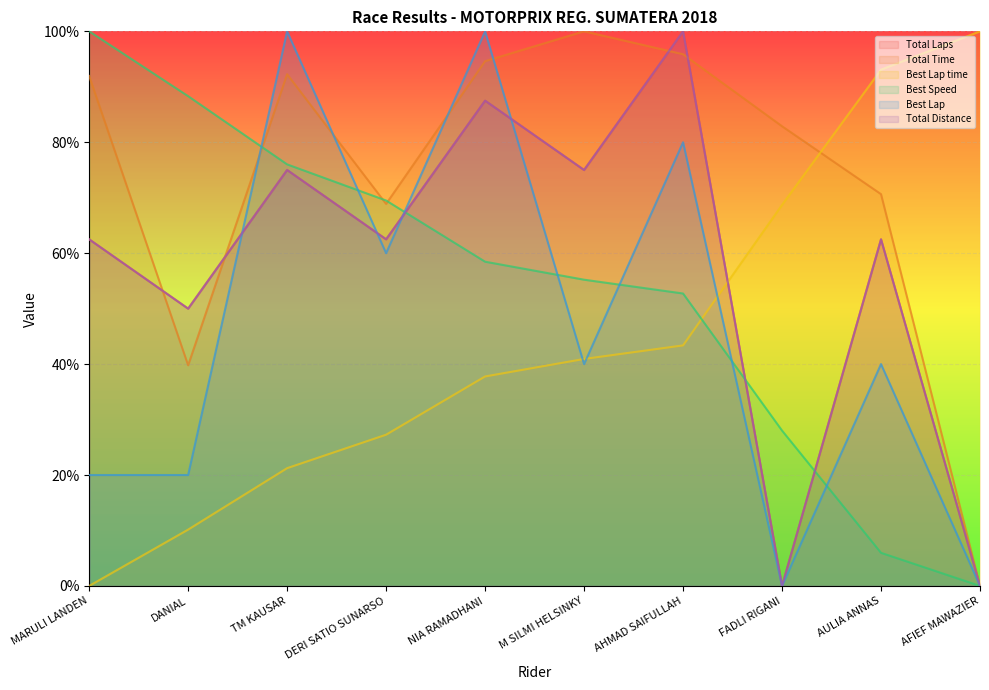

Rank the series at DERI SATIO SUNARSO from highest to lowest value.

Best Speed, Total Time, Total Laps, Total Distance, Best Lap, Best Lap time